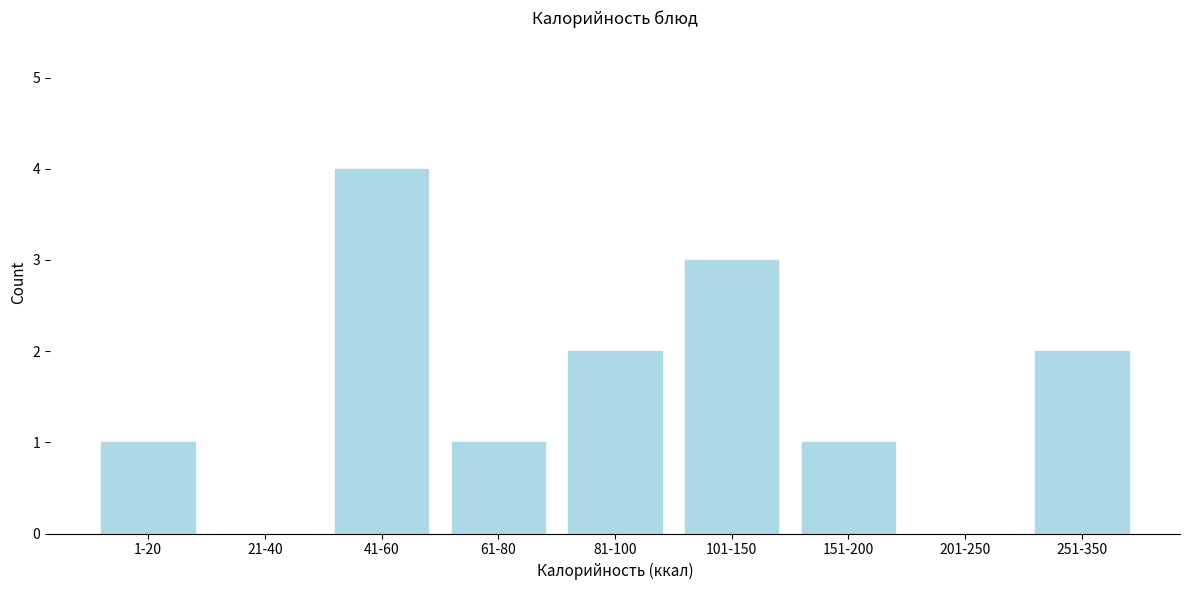

Reading right to left, what are all the values shown in this chart?

251-350=2	201-250=0	151-200=1	101-150=3	81-100=2	61-80=1	41-60=4	21-40=0	1-20=1